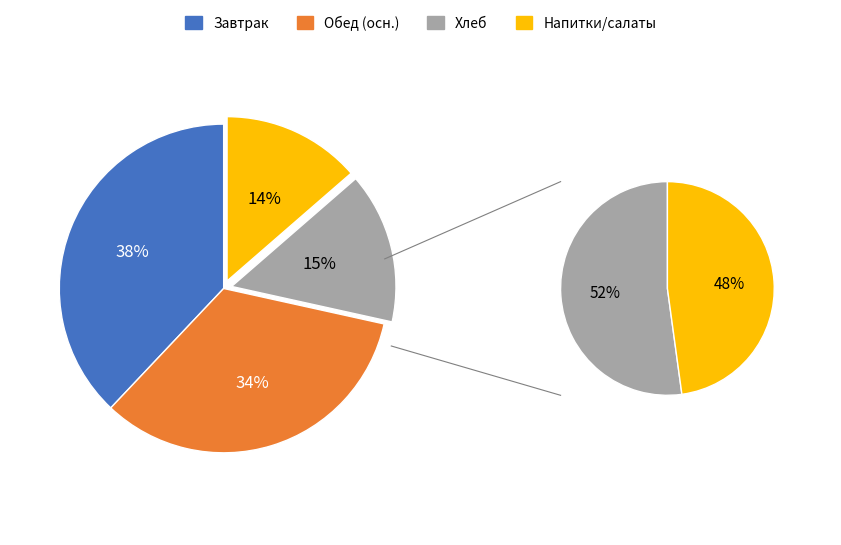

Is Груша свежая the majority of the pie?

No